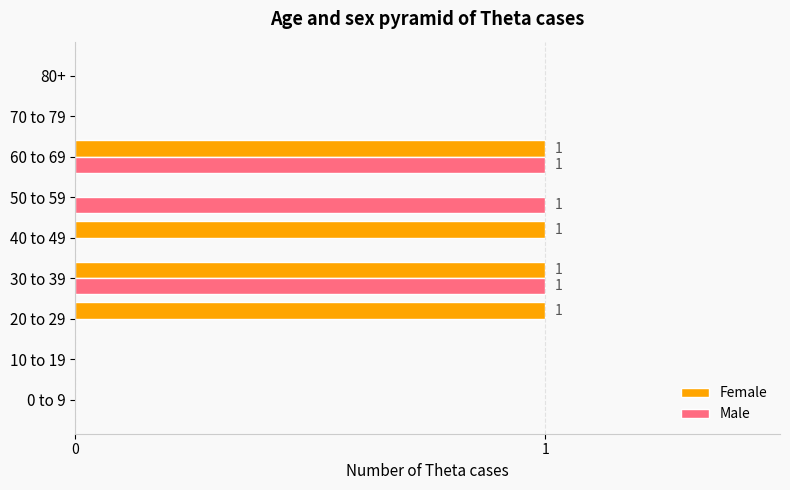

What is the maximum value for Male?

1